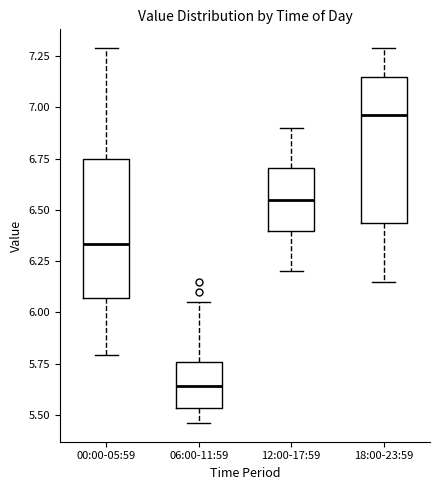

Reading left to right, read every box against the y-axis: the position of its median line, the range the box covers, and the ends of its whiskers. The values are not printed on the chart, so give them approximately, as read against the axis.

00:00-05:59: median 6.35, box 6.05 to 6.75, whiskers 5.80 to 7.30
06:00-11:59: median 5.65, box 5.55 to 5.75, whiskers 5.45 to 6.05
12:00-17:59: median 6.55, box 6.40 to 6.70, whiskers 6.20 to 6.90
18:00-23:59: median 6.95, box 6.45 to 7.15, whiskers 6.15 to 7.30